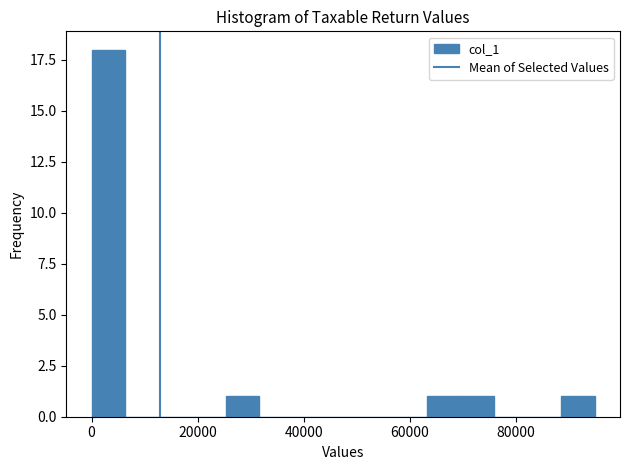

Read against the x-axis, roughly where is the centre of the tallest bar?

4000